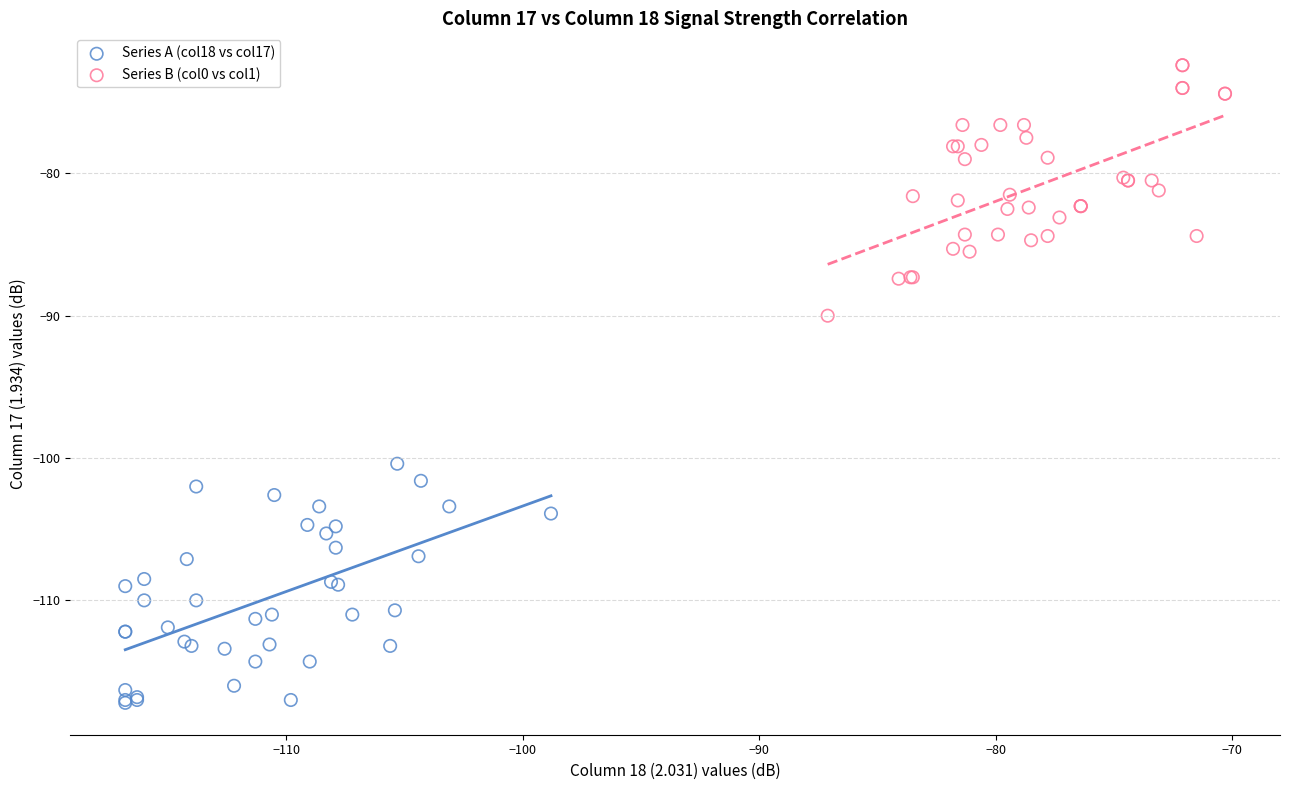

Which series reaches the minimum Y coordinate?

Series A (col18 vs col17)